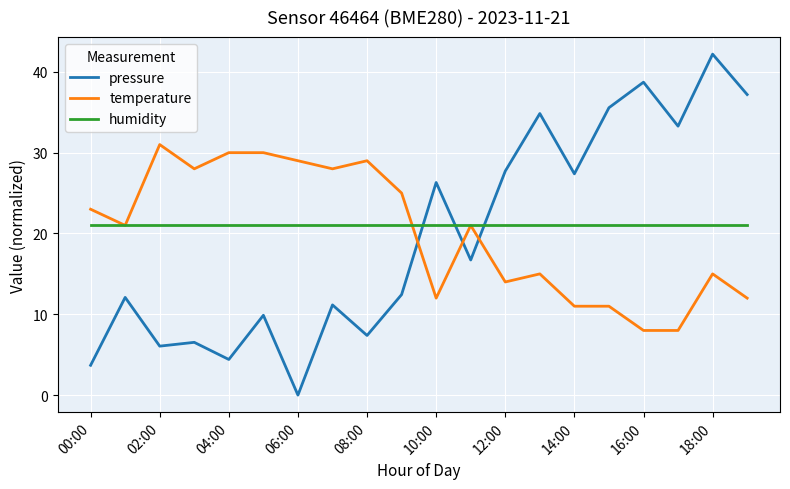

How many values in the pressure series are below 16?

10